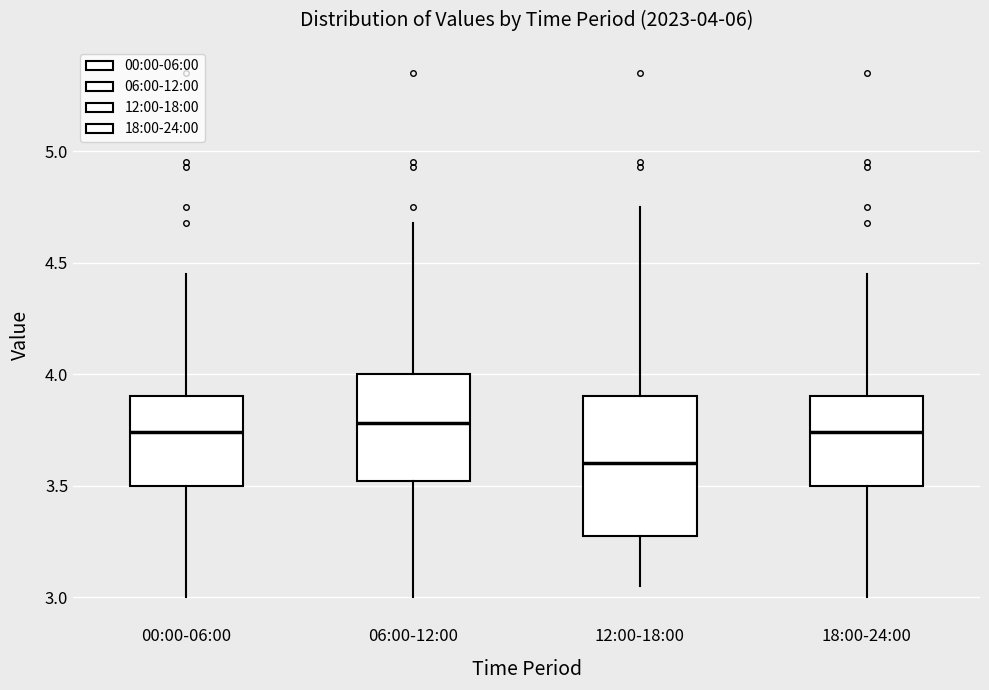

Which box is the tallest, from its lower edge to its upper edge?

12:00-18:00